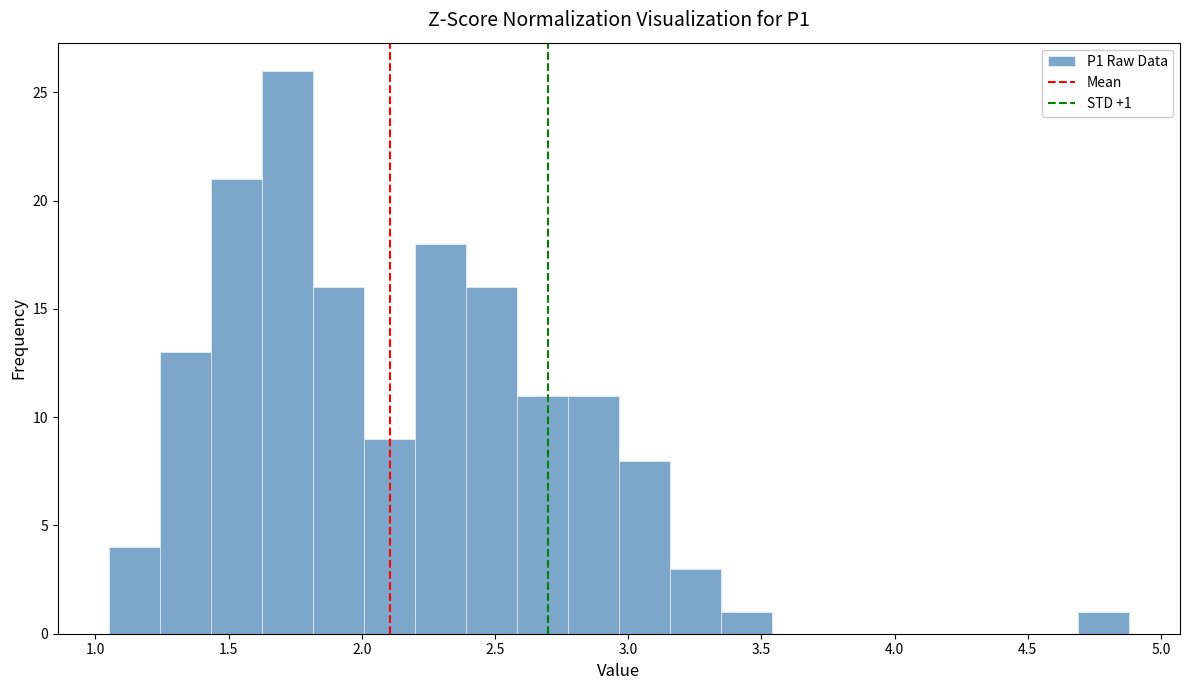

Around what value on the x-axis is the tallest bar? Give the approximate position of its centre, as read against the axis.

1.70